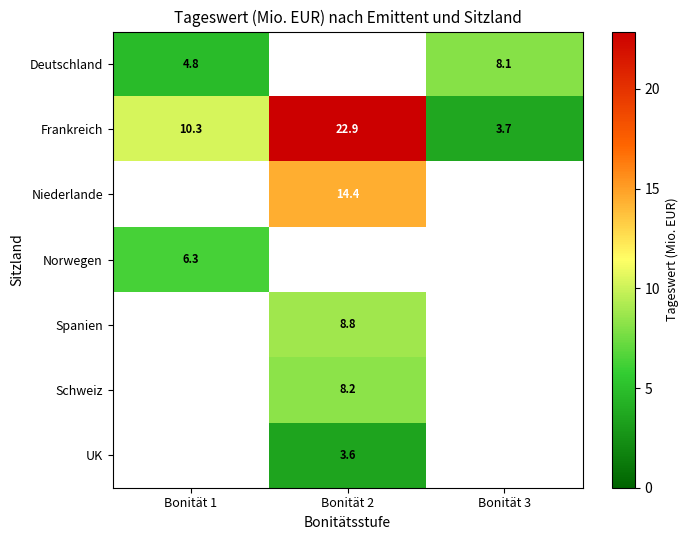

Is the value of UK at Bonität 2 greater than the value of Frankreich at Bonität 1?

No